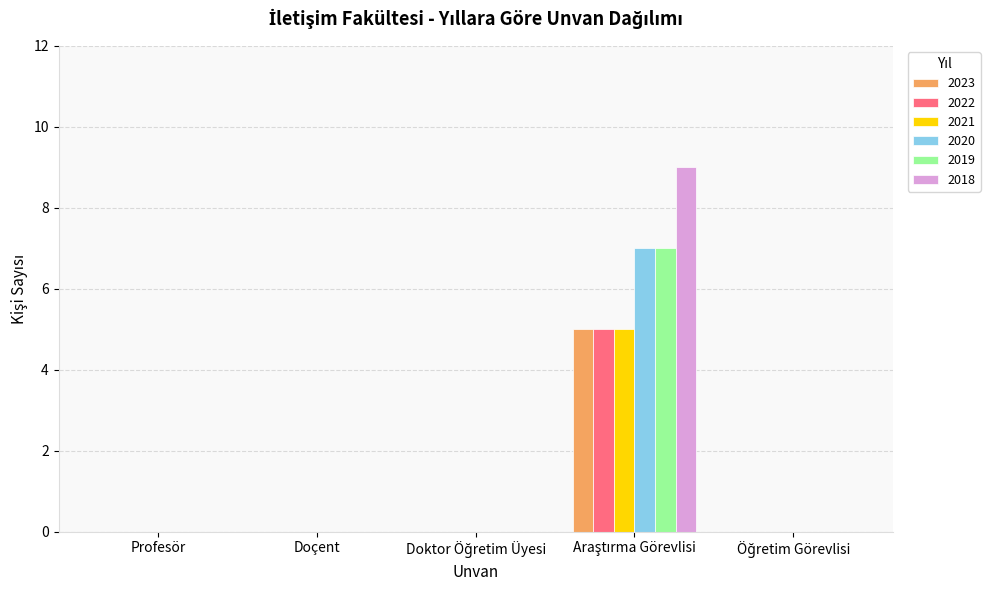

Does the chart contain stacked bars?

No